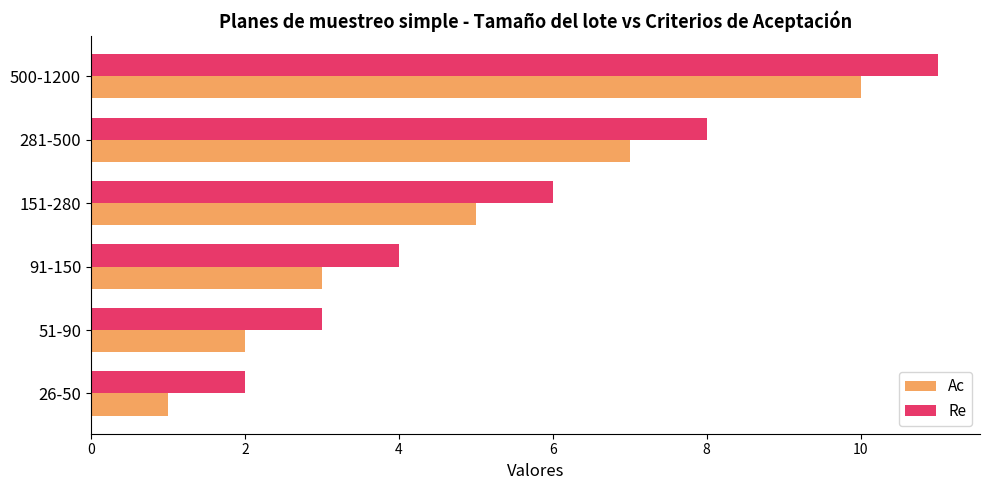

Rank the categories by Ac value from highest to lowest.

500-1200, 281-500, 151-280, 91-150, 51-90, 26-50